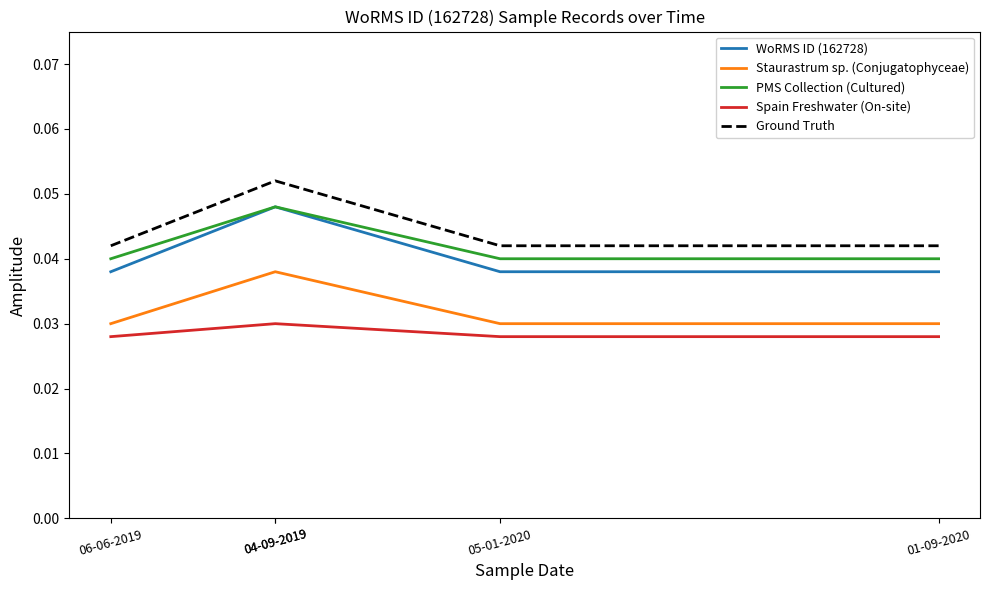

True or false: Ground Truth and PMS Collection (Cultured) cross at least once.

False